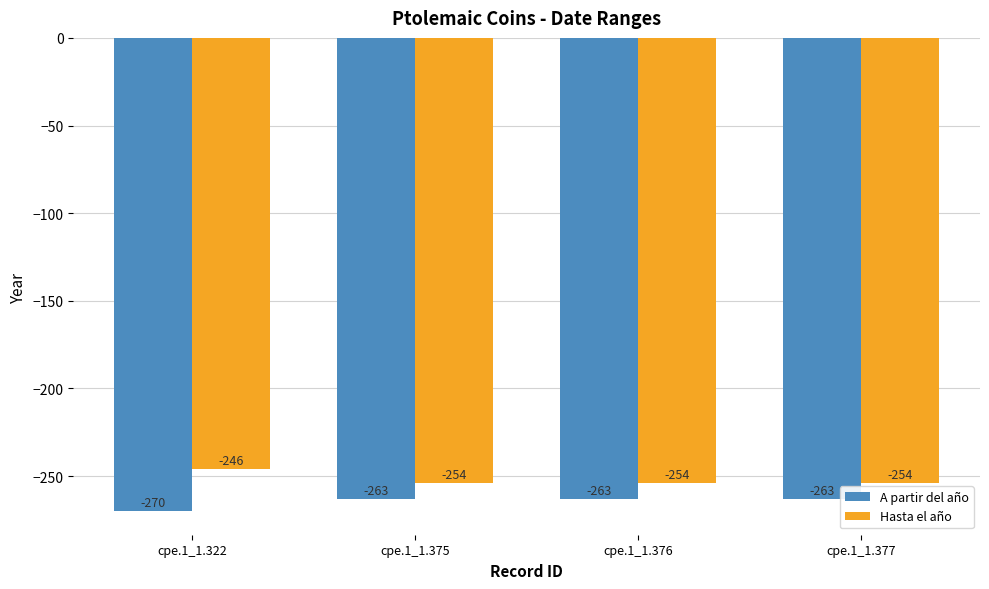

What is the sum of the A partir del año values at cpe.1_1.376 and cpe.1_1.322?

-533